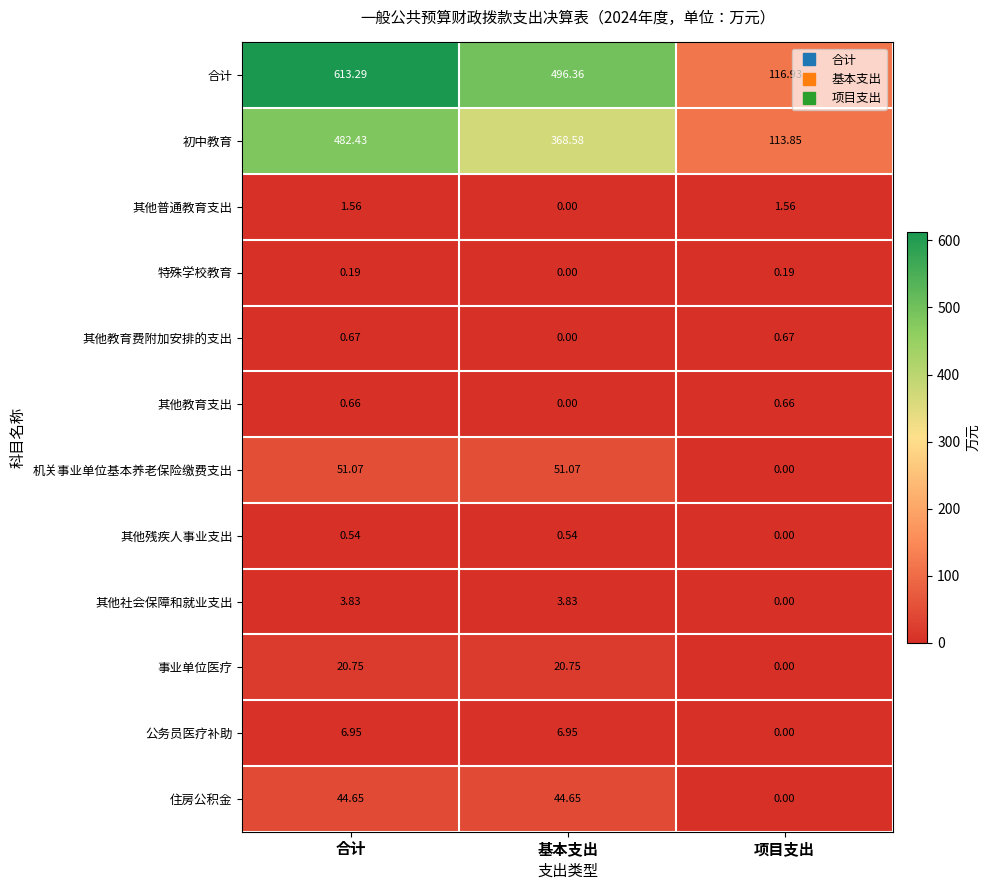

At which label is 特殊学校教育 closest to 0?

基本支出